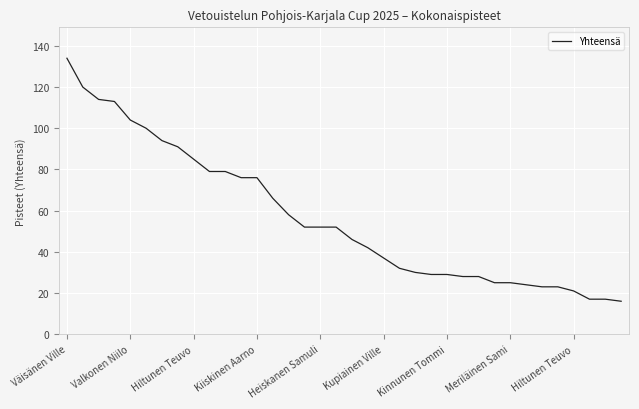

What is the difference between the maximum and minimum values?

118